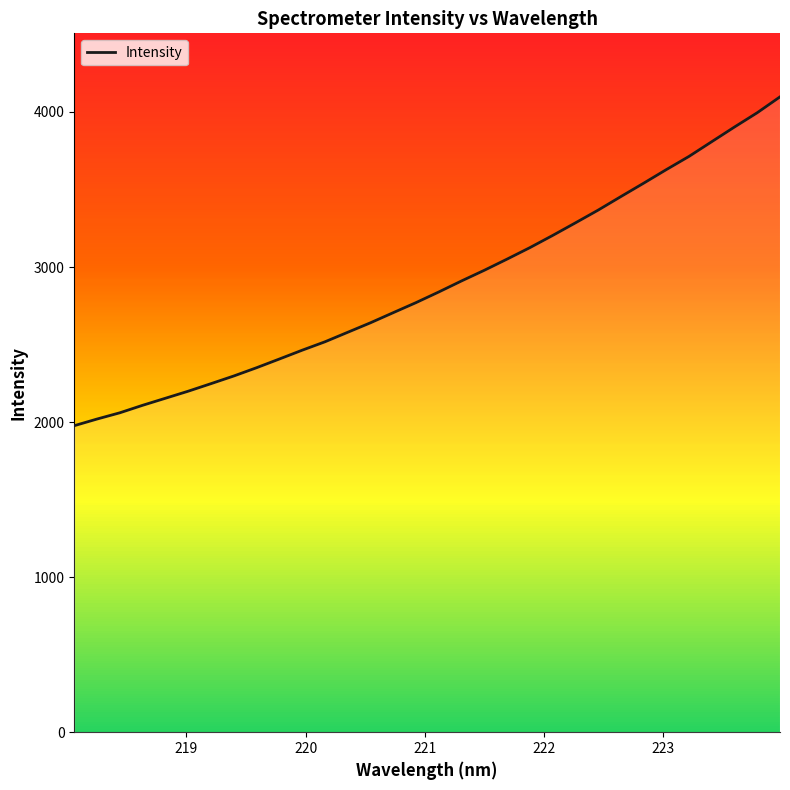

What is the minimum value shown in the chart?

1976.8